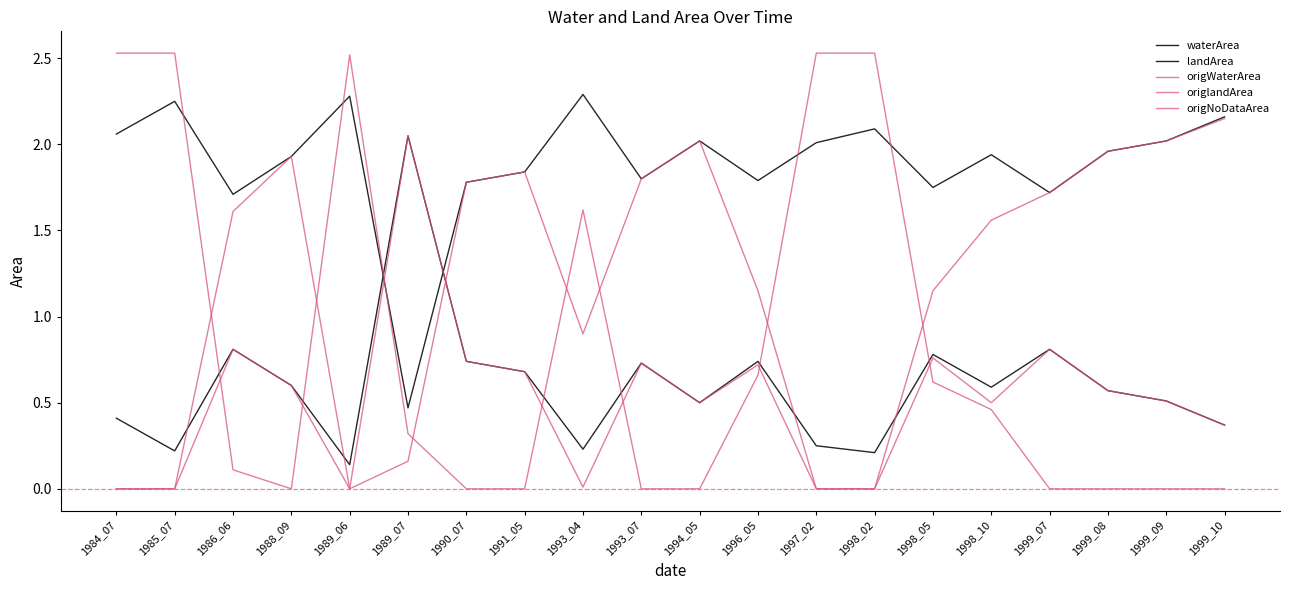

Rank the categories by landArea value from highest to lowest.

1989_07, 1986_06, 1999_07, 1998_05, 1990_07, 1996_05, 1993_07, 1991_05, 1988_09, 1998_10, 1999_08, 1999_09, 1994_05, 1984_07, 1999_10, 1997_02, 1993_04, 1985_07, 1998_02, 1989_06